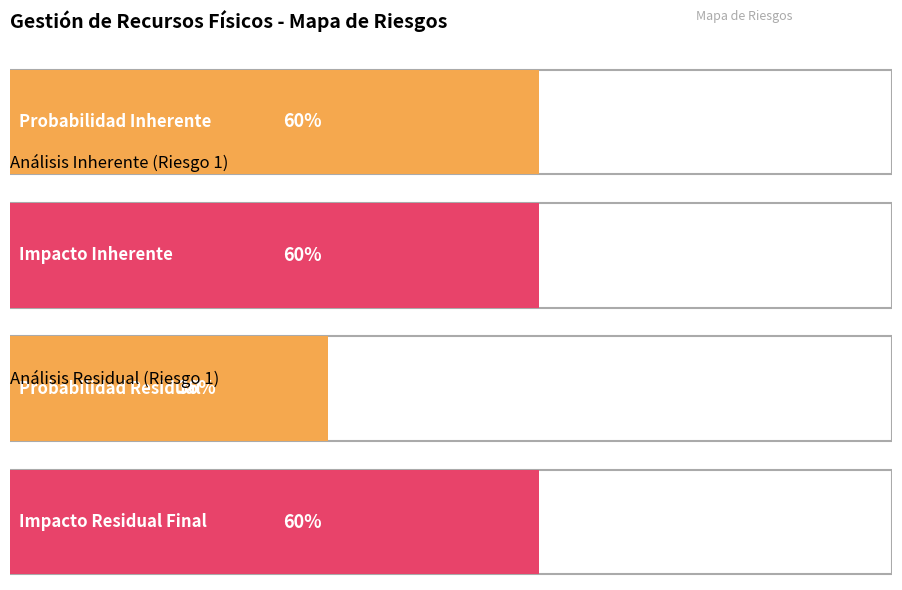

Which has a higher value, Riesgo 1 - Inherente or Riesgo 1 - Residual?

Riesgo 1 - Inherente